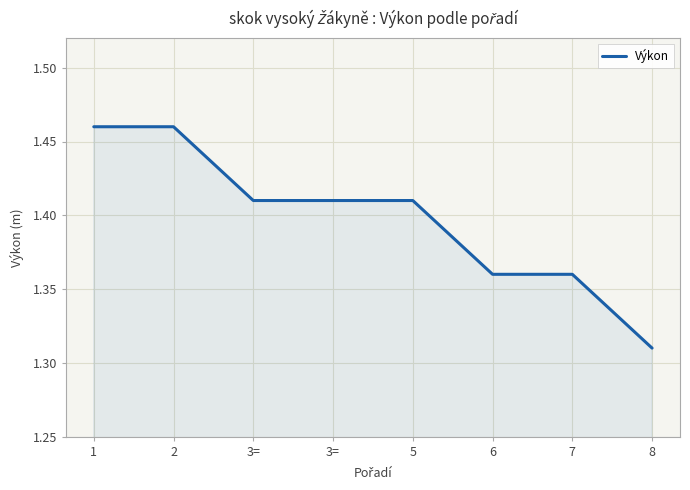

True or false: the data has more than 2 interior local peaks.

False